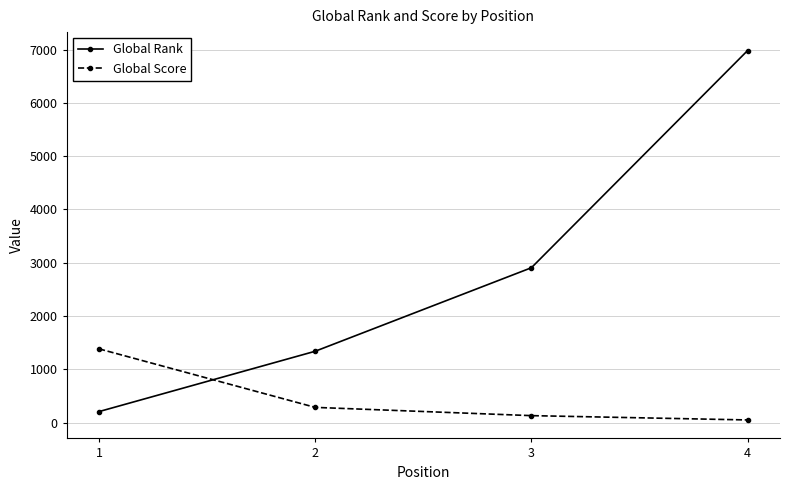

What is the difference between the second highest and second lowest values in the Global Score series?

155